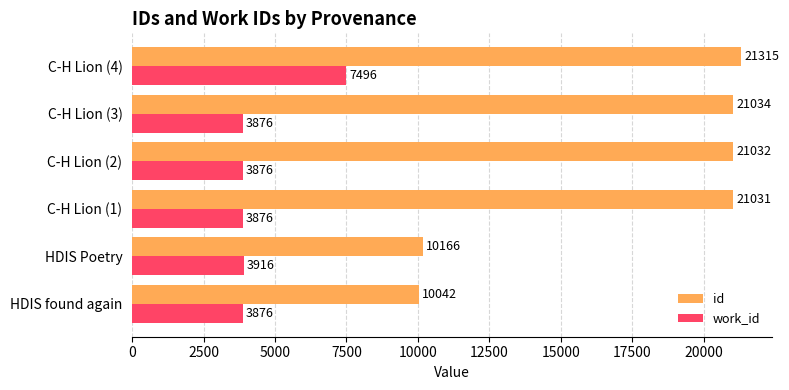

At how many categories does at least one series exceed 8973?

6